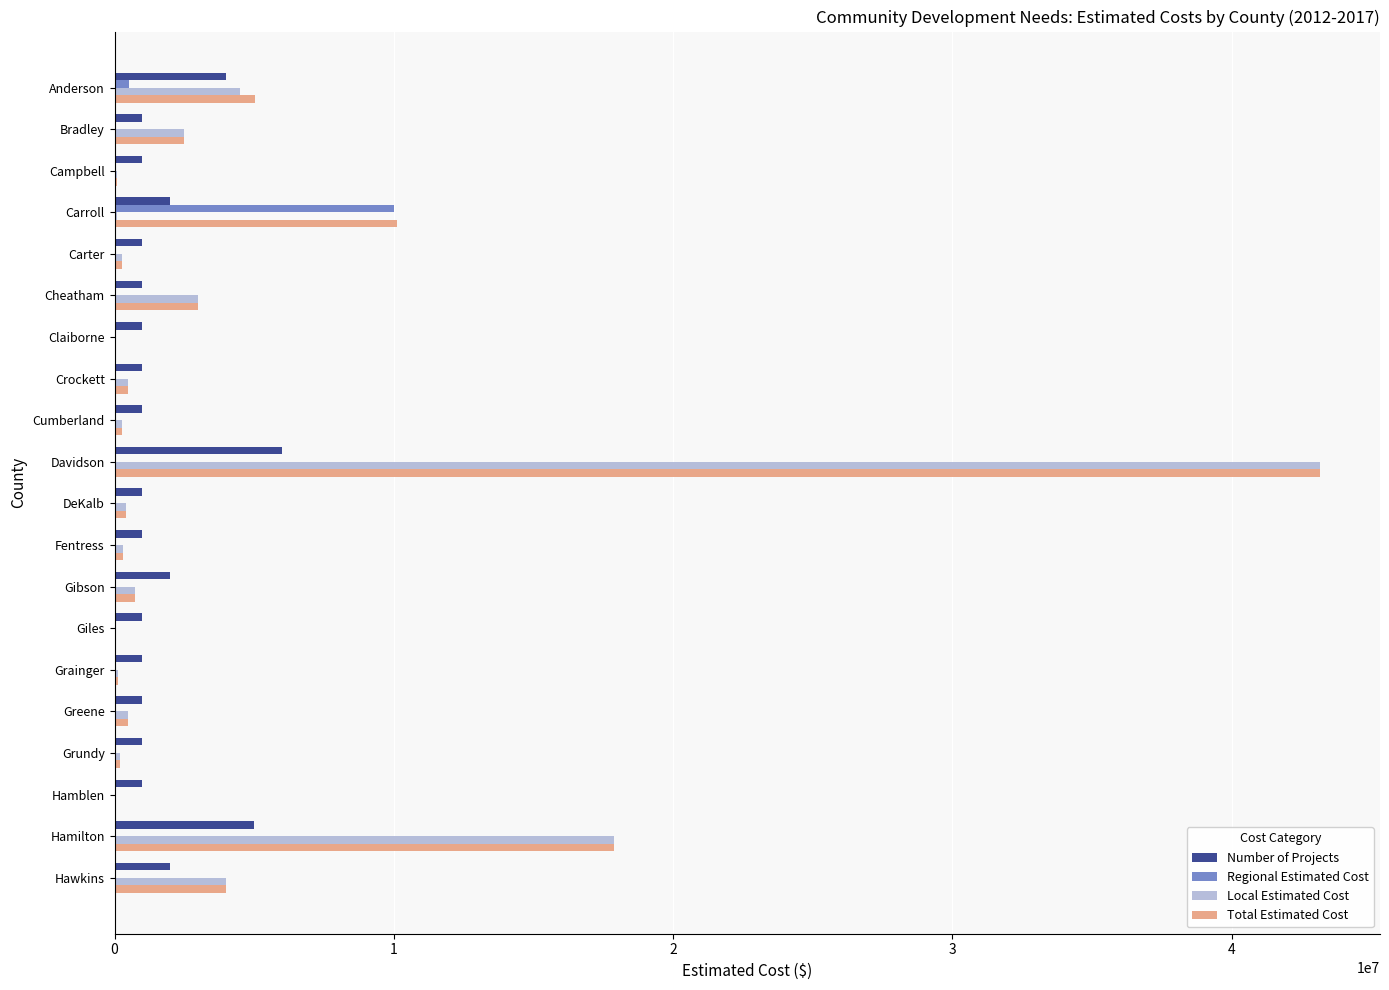

What is the greatest value displayed?

43150000